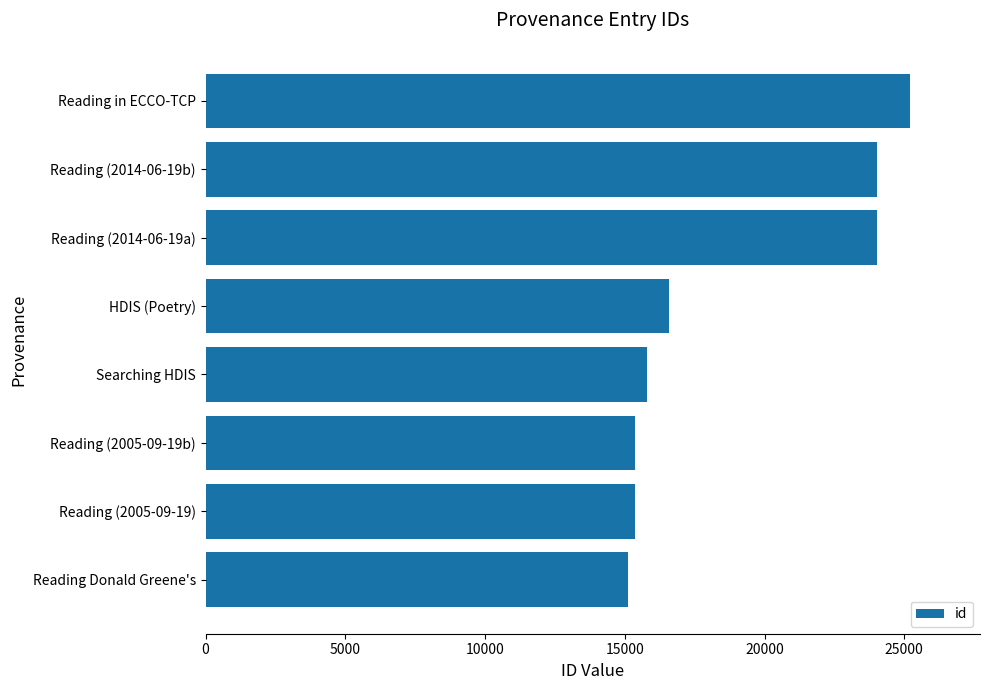

Which has a higher value, Reading (2014-06-19a) or Reading in ECCO-TCP?

Reading in ECCO-TCP